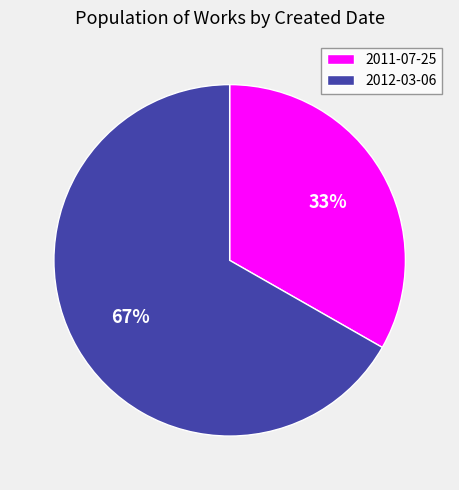

Rank the categories by value from highest to lowest.

2012-03-06, 2011-07-25